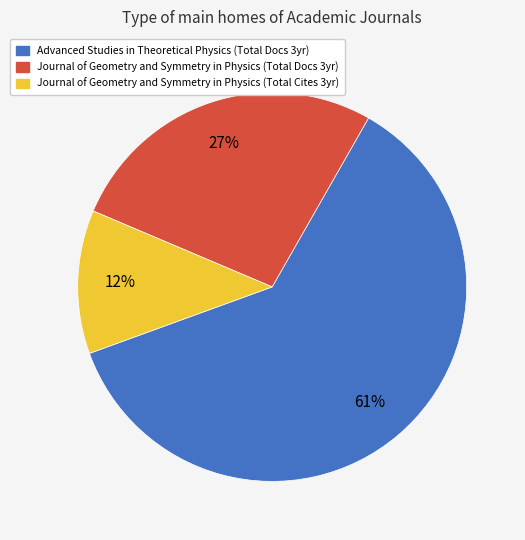

Between Journal of Geometry and Symmetry in Physics (Total Cites 3yr) and Journal of Geometry and Symmetry in Physics (Total Docs 3yr), which is larger?

Journal of Geometry and Symmetry in Physics (Total Docs 3yr)